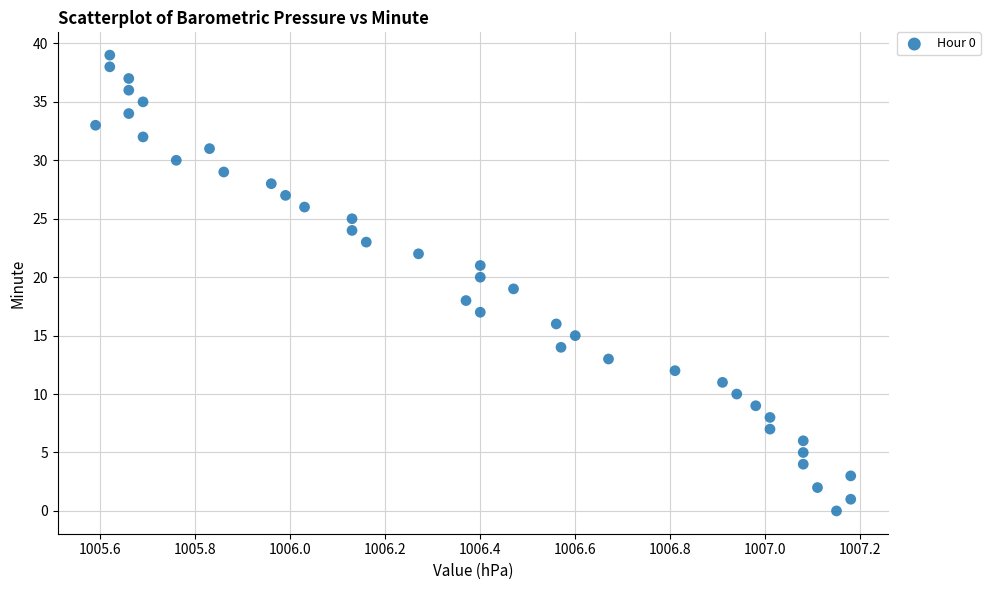

What is the range of Y values (max minus min)?

39